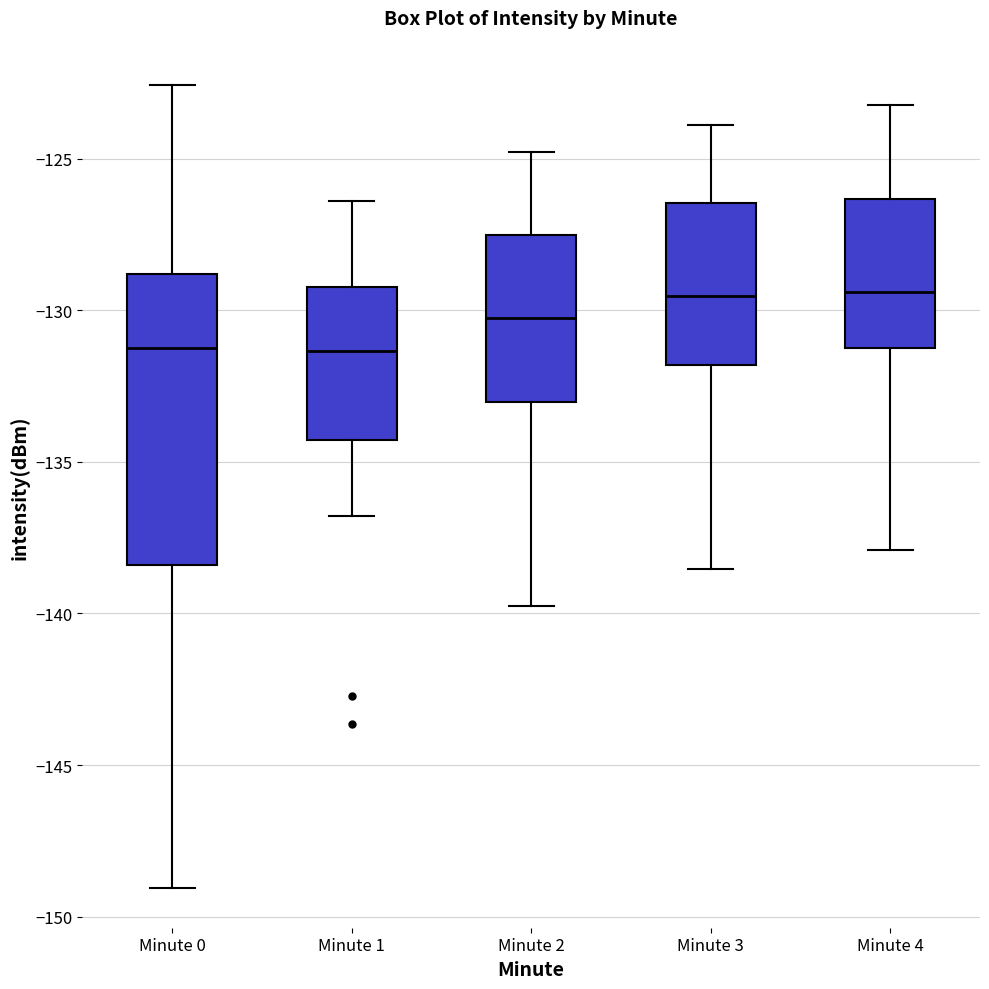

Comparing the boxes themselves (not the whiskers), which one is the tallest?

Minute 0